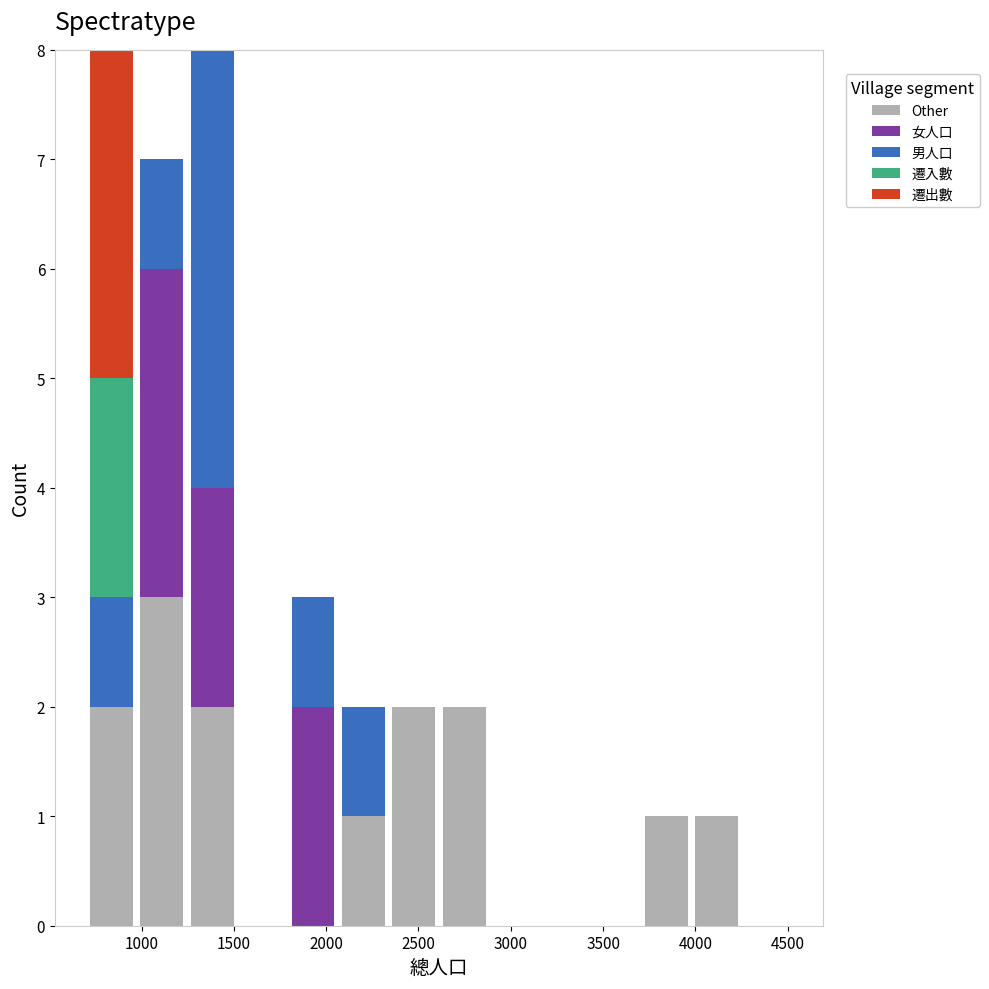

What is the total height of the stacked bar covering 700 to 950 on the x-axis? Neither the bar edges nor the heights are printed on the chart, so give them approximately, as read against the axes.

8